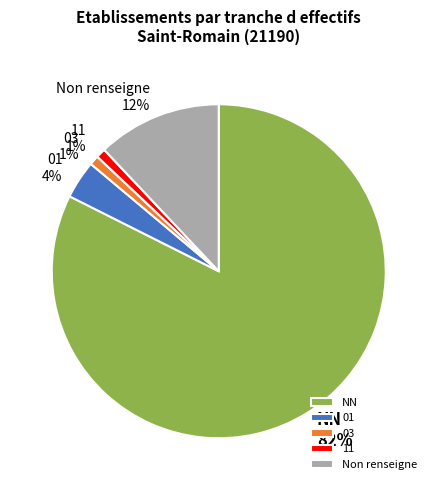

Combined, do NN and 03 account for over 50%?

Yes